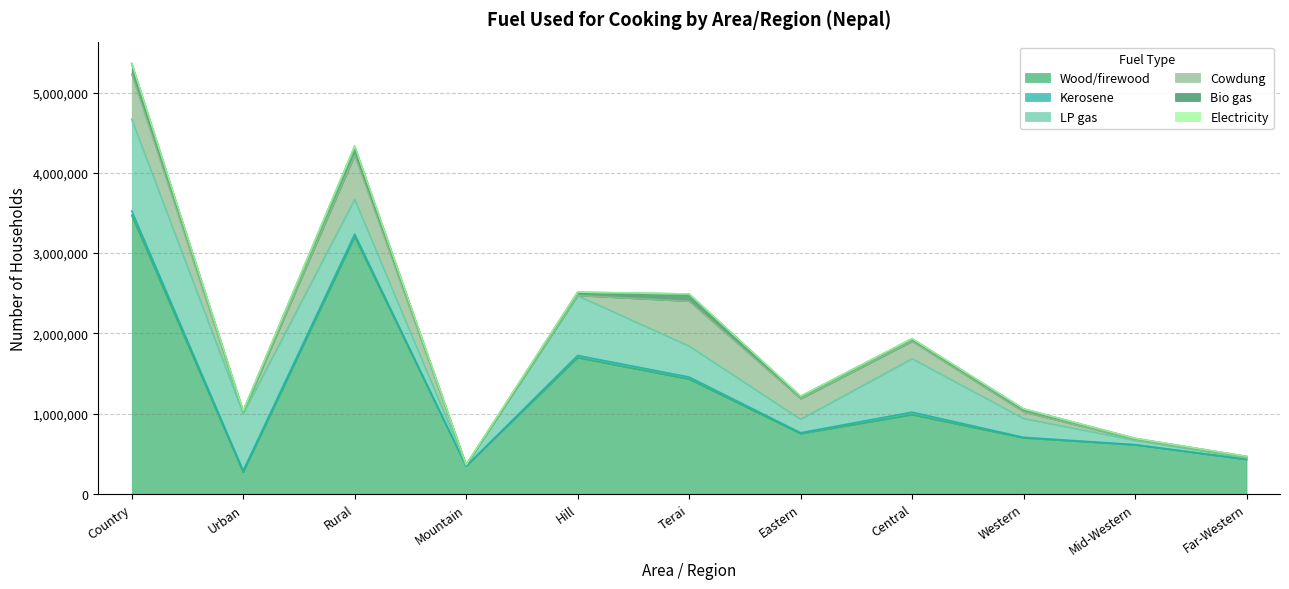

What is the total value across all series at Mountain?

361454